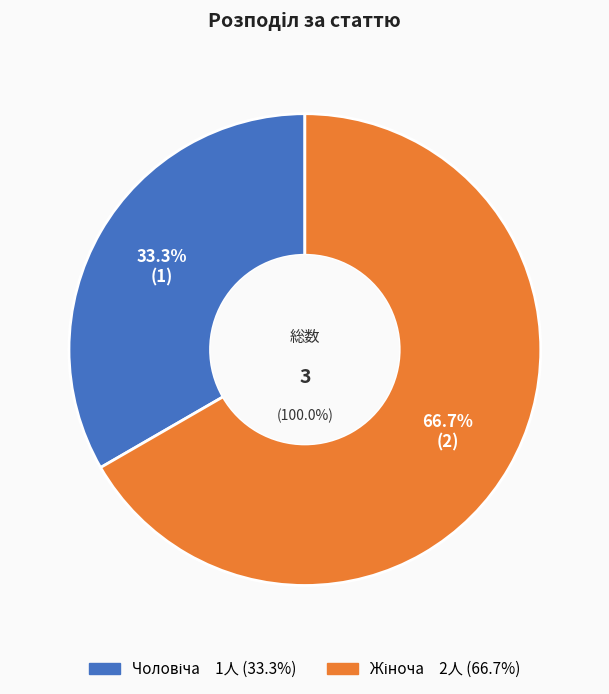

Which has a higher value, Чоловіча or Жіноча?

Жіноча